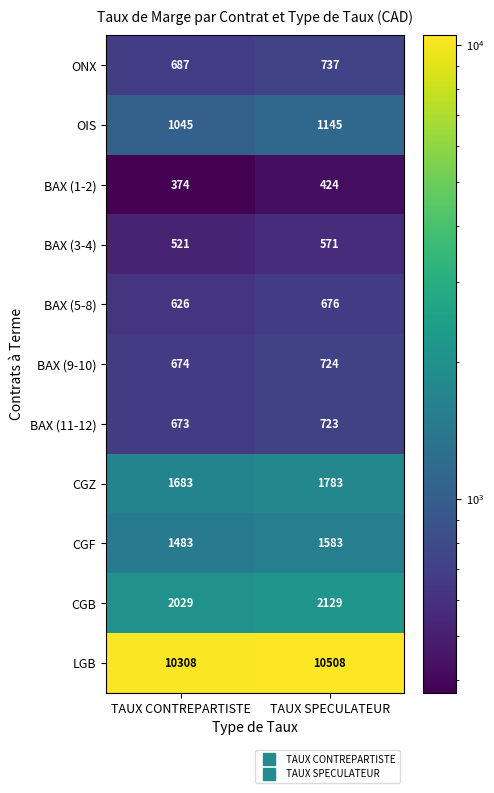

Is it true that BAX (3-4) equals 393 at TAUX SPECULATEUR?

False